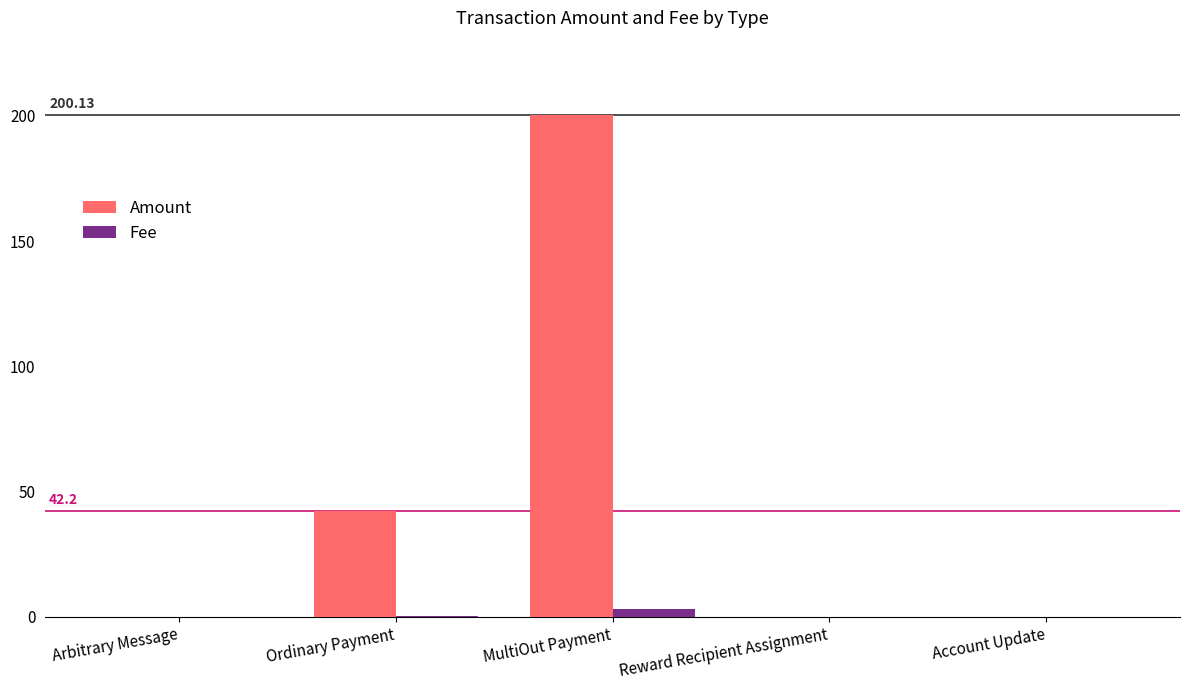

At which category is the sum across all series the highest?

MultiOut Payment